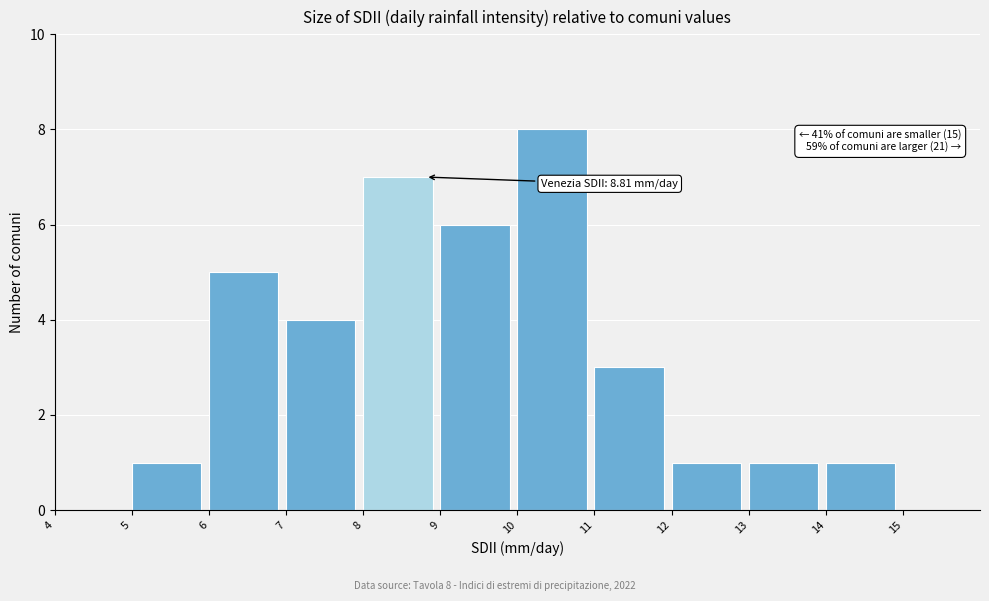

Which range on the x-axis has the tallest bar?

10 to 11